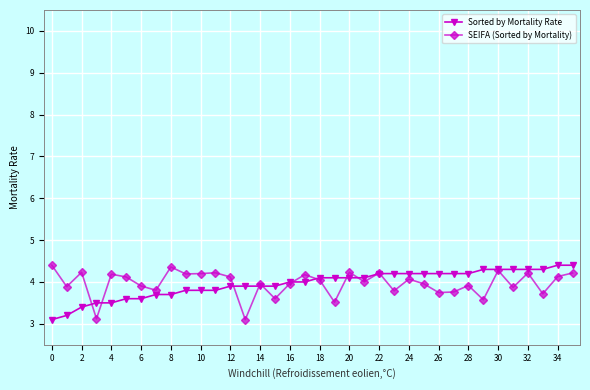

What is the maximum value for SEIFA (Sorted by Mortality)?

4.4